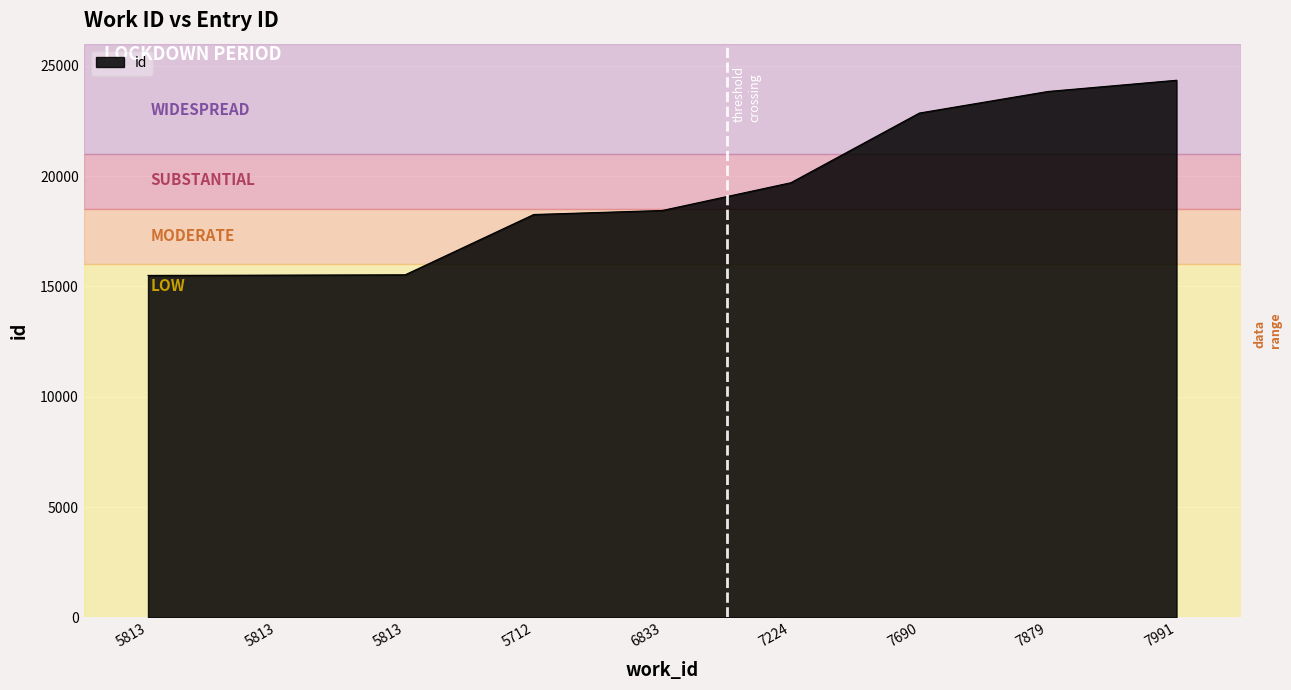

What is the minimum value shown in the chart?

15499